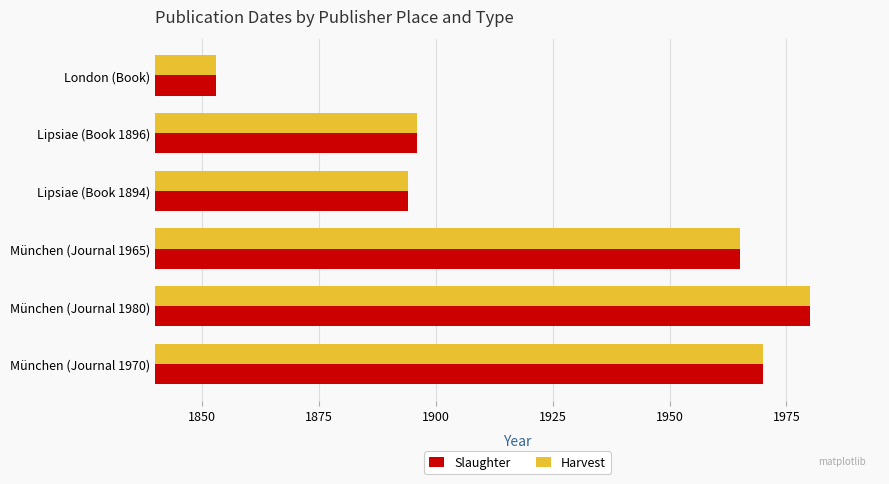

What are all the series names shown in the legend?

Slaughter, Harvest